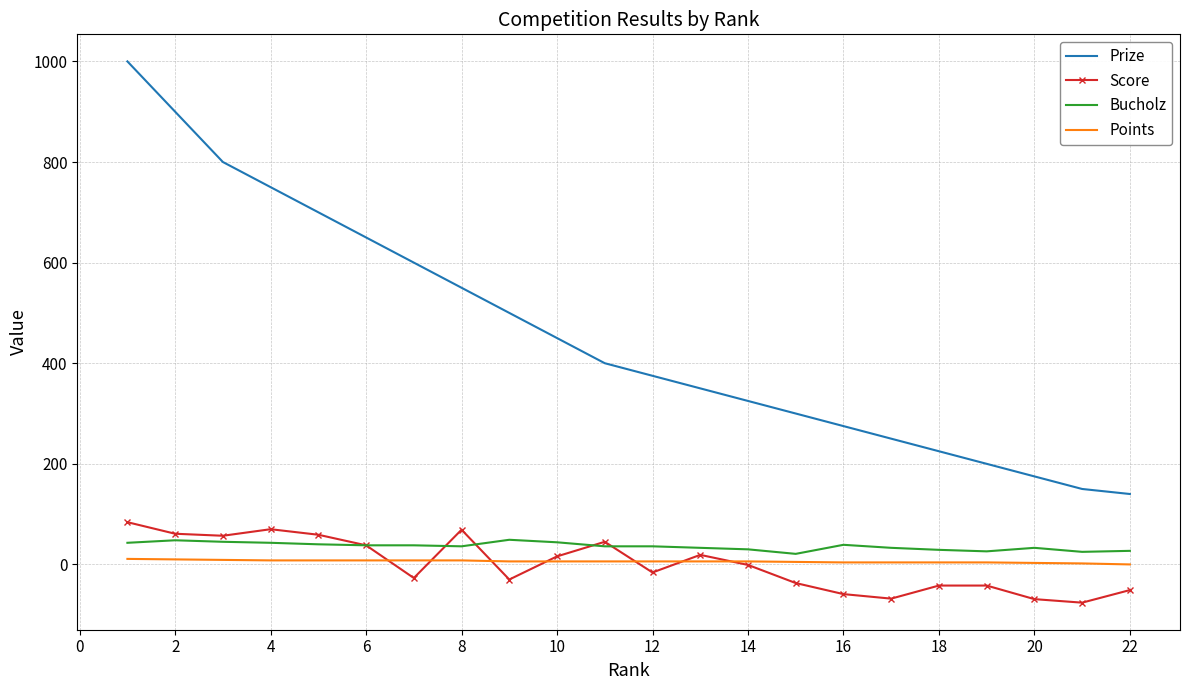

What is the lowest value of the Prize series?

140